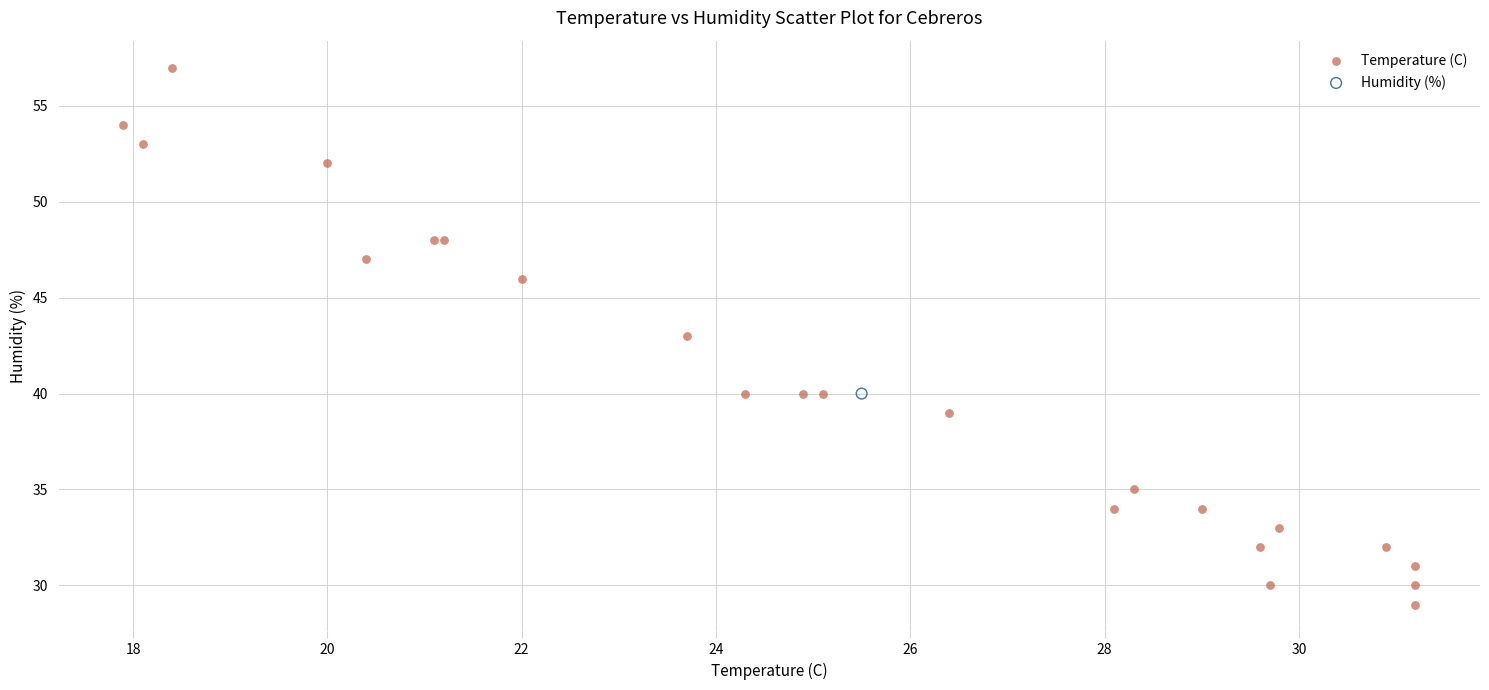

What are all the series names shown in the legend?

Temperature (C), Humidity (%)